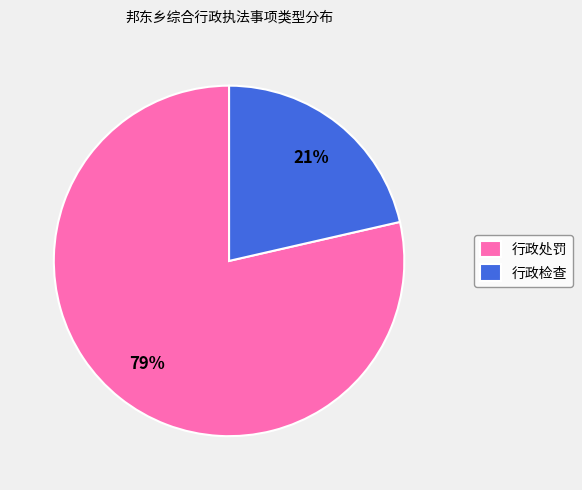

To the nearest percent, what is the average slice percentage?

50%